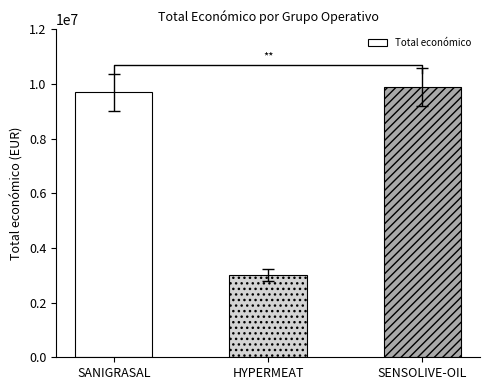

Between SANIGRASAL and SENSOLIVE-OIL, which is larger?

SENSOLIVE-OIL